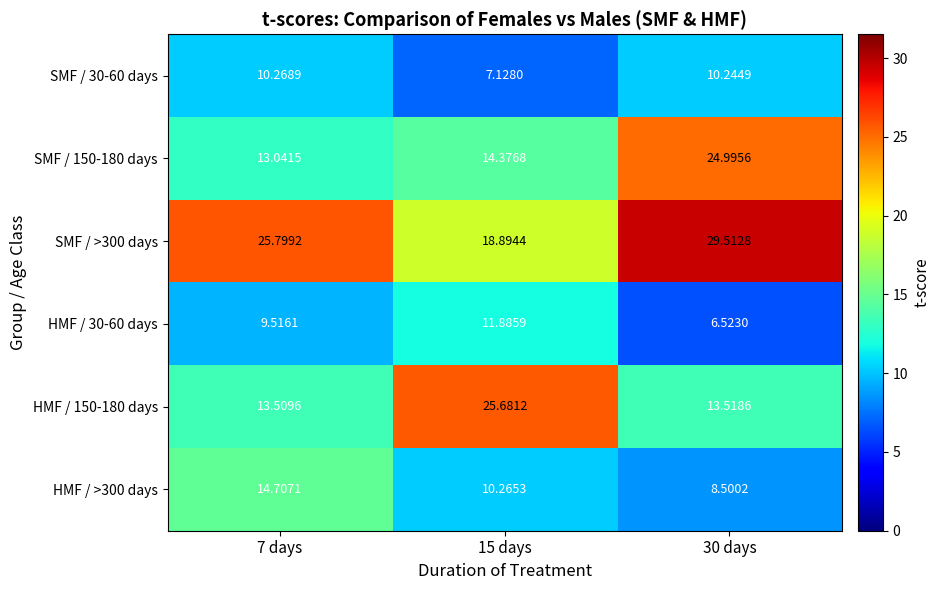

Is the value of SMF / 150-180 days at 7 days greater than the value of HMF / >300 days at 15 days?

Yes